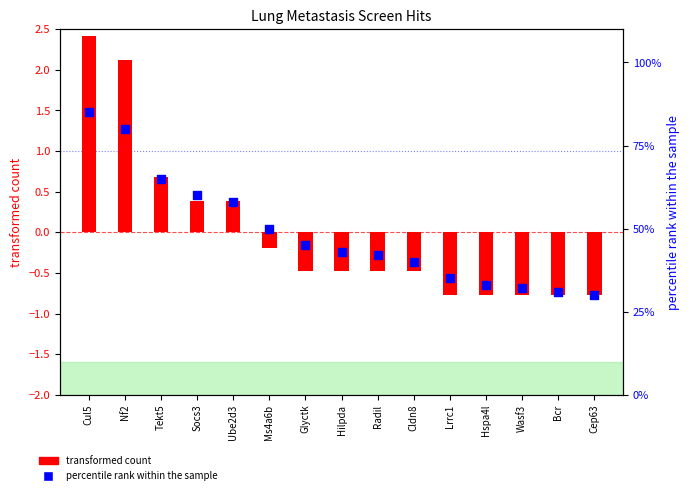

Is the value of percentile rank within the sample at Bcr greater than the value of transformed count at Tekt5?

Yes